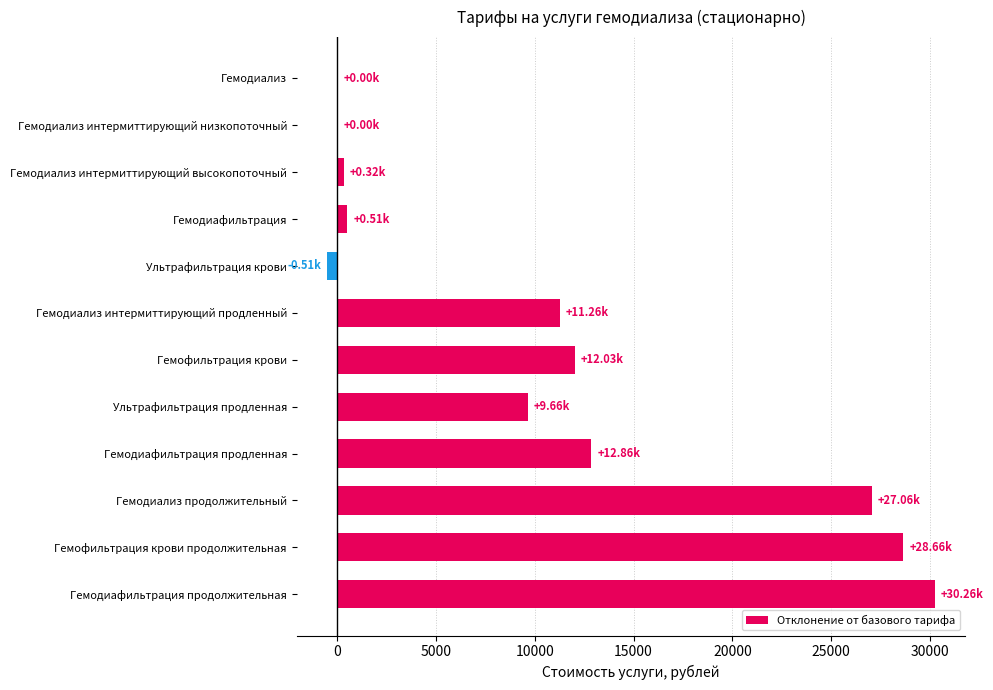

What is the average value?

11008.7